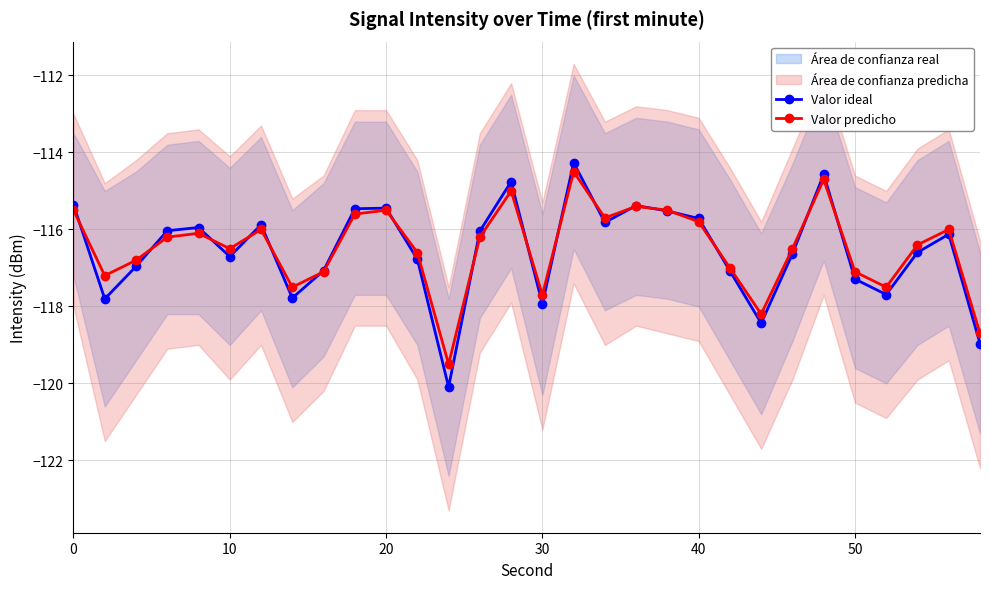

What is the minimum value for Valor ideal?

-120.1